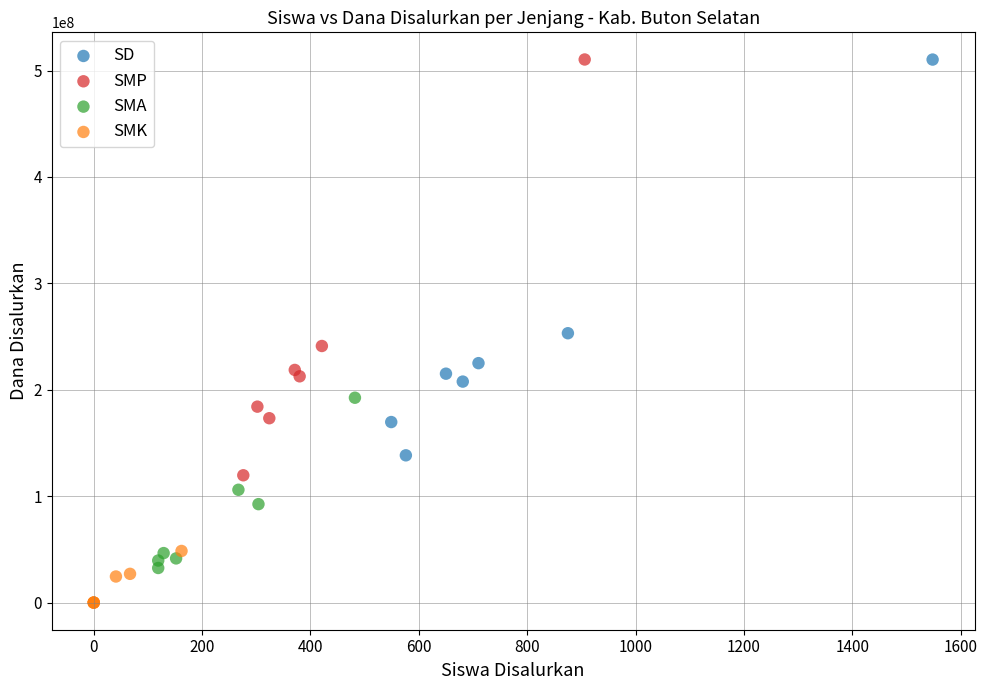

What are all the series names shown in the legend?

SD, SMP, SMA, SMK